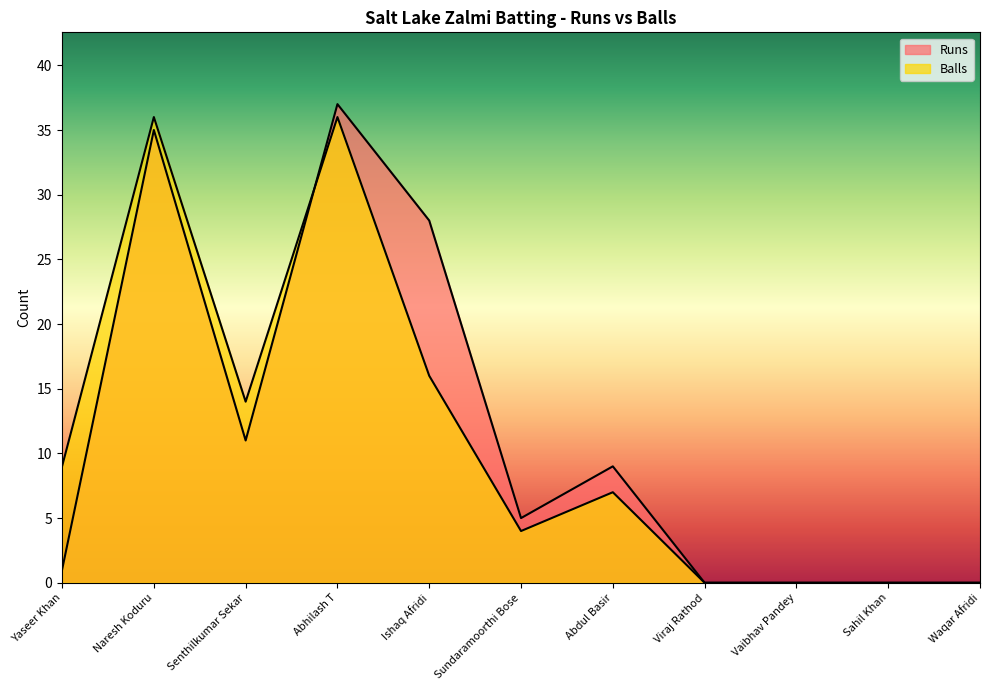

At Abdul Basir, list the series in order from smallest to largest.

Balls, Runs